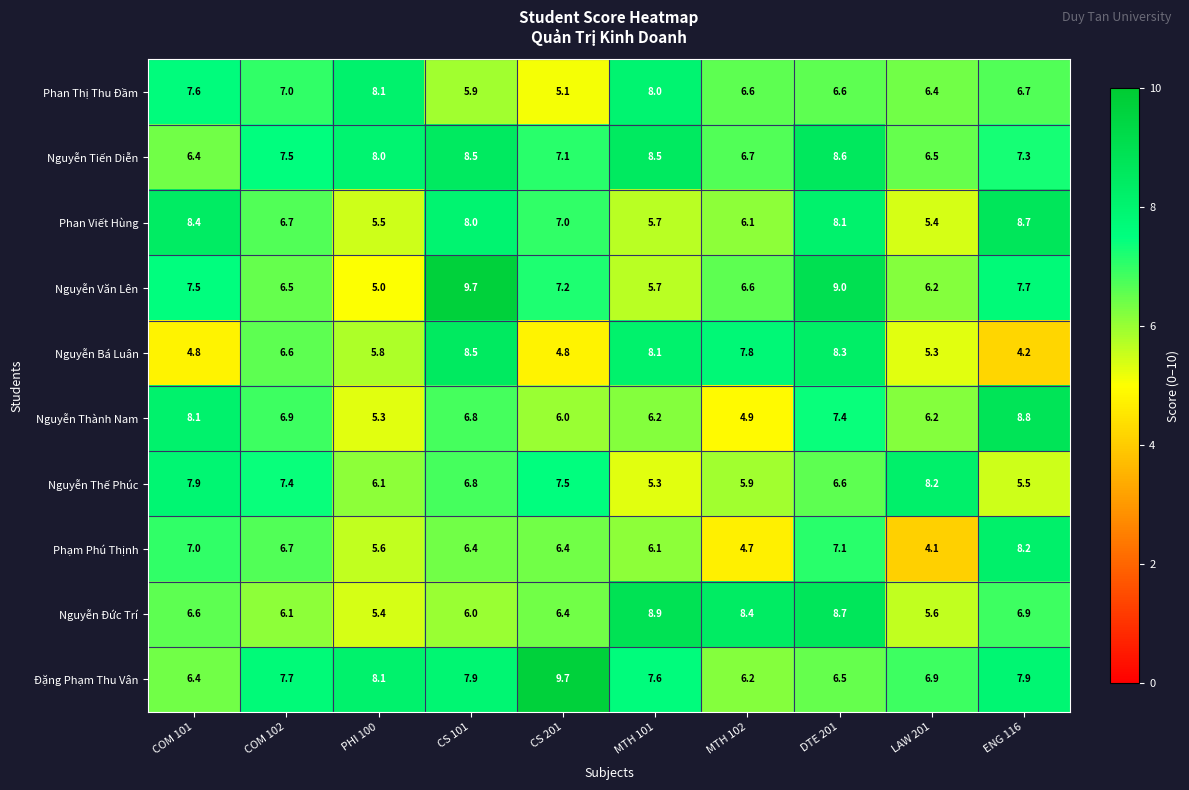

At which category is the sum across all series the highest?

DTE 201